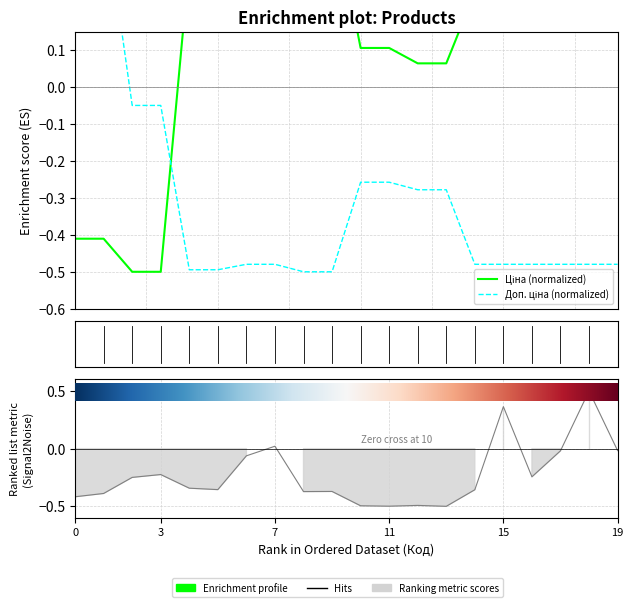

How many data points does each series have?

20